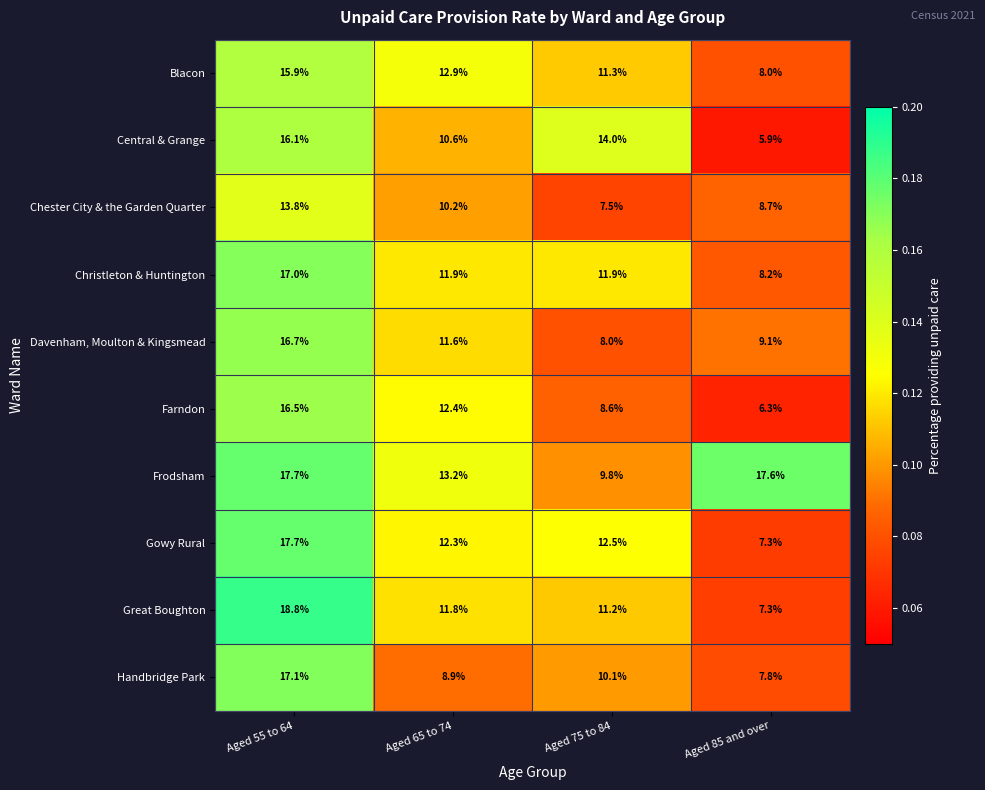

What is the greatest value displayed?

18.8